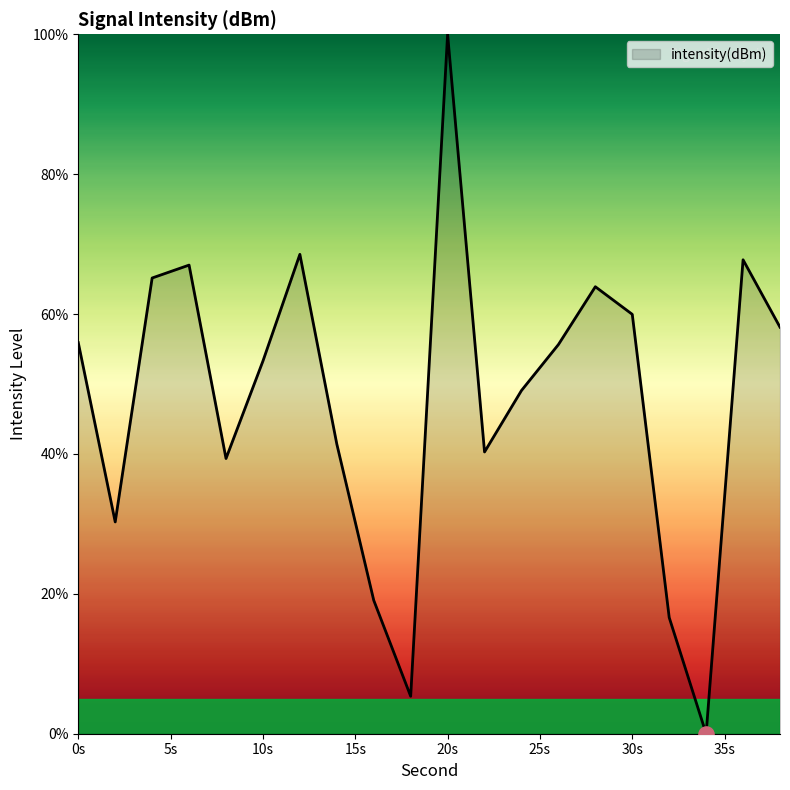

What is the maximum value shown in the chart?

100.0